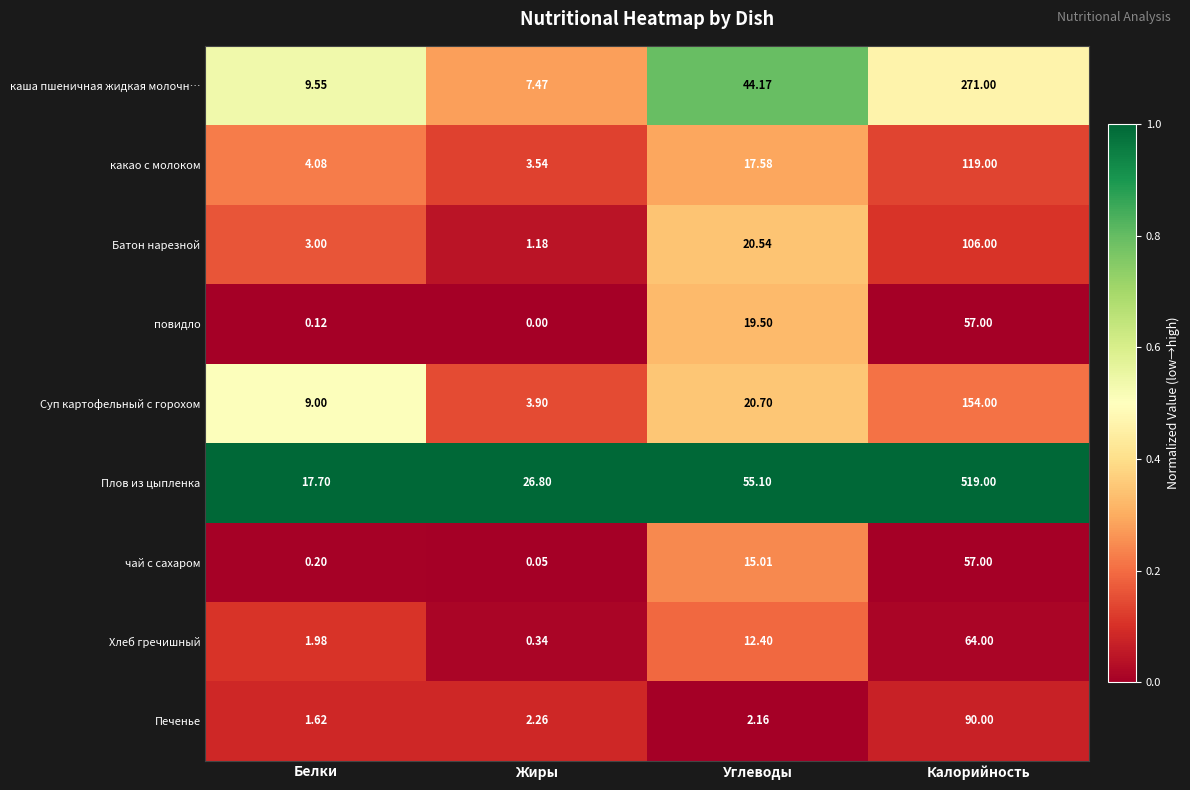

Count the number of categories in the chart.

4